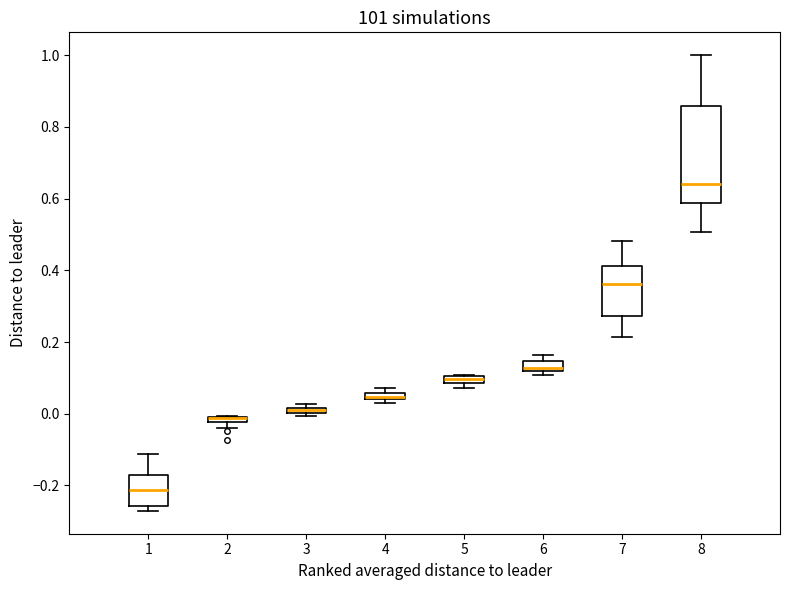

Where is the upper edge of the box at x = 6 on the y-axis? The values are not printed on the chart, so give them approximately, as read against the axis.

0.14